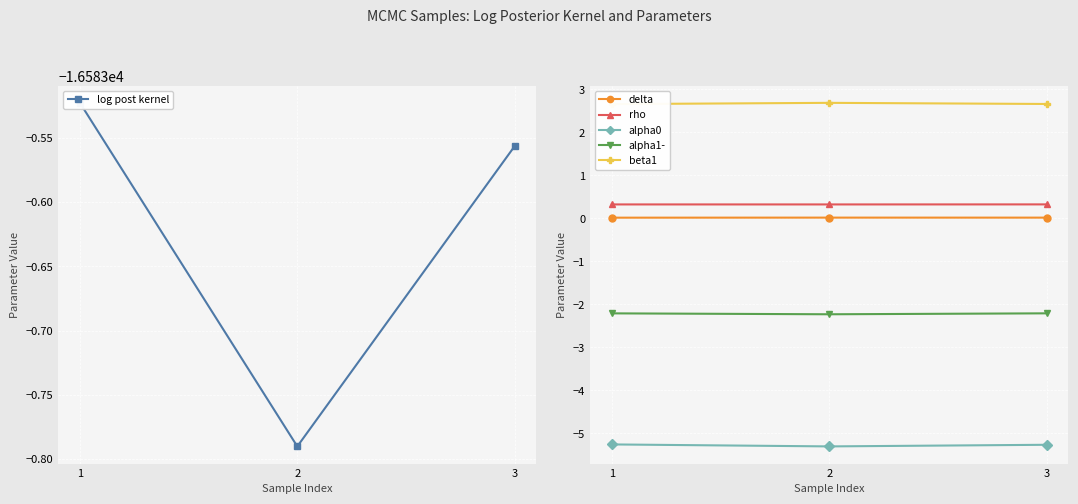

What is the value of the rho point at the 2nd from the left?

0.3